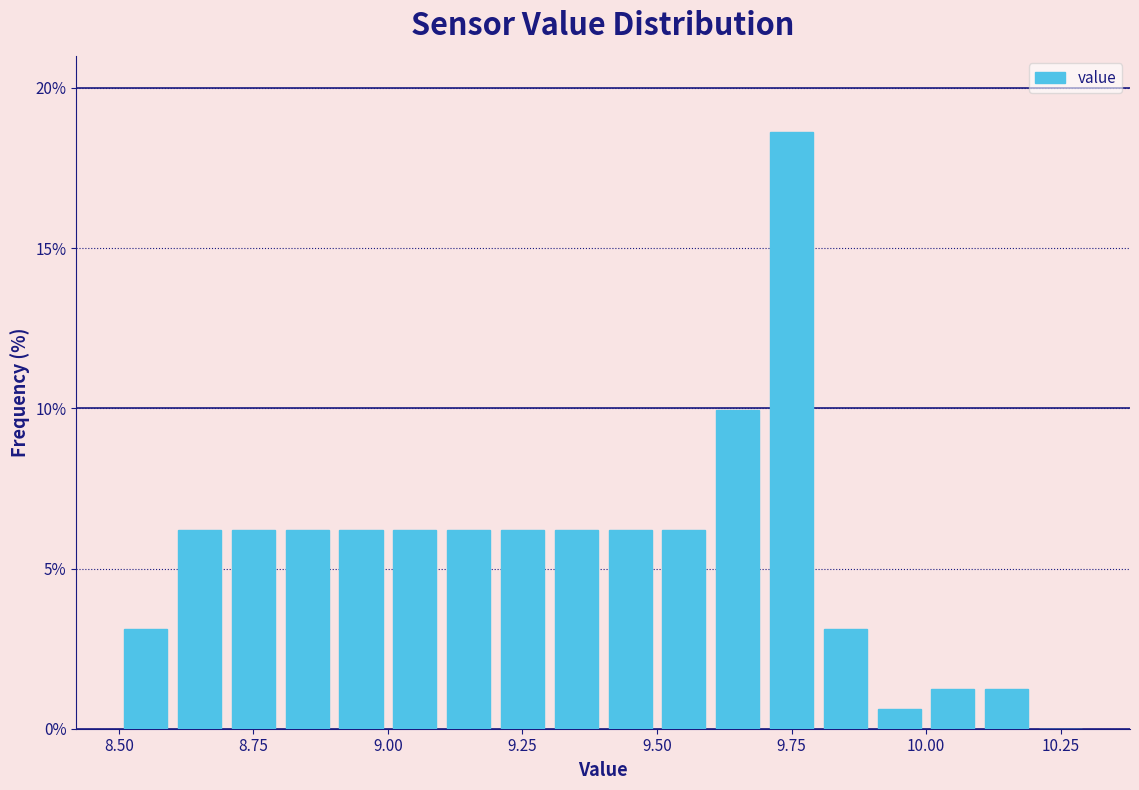

Around what value on the x-axis is the tallest bar? Give the approximate position of its centre, as read against the axis.

9.75